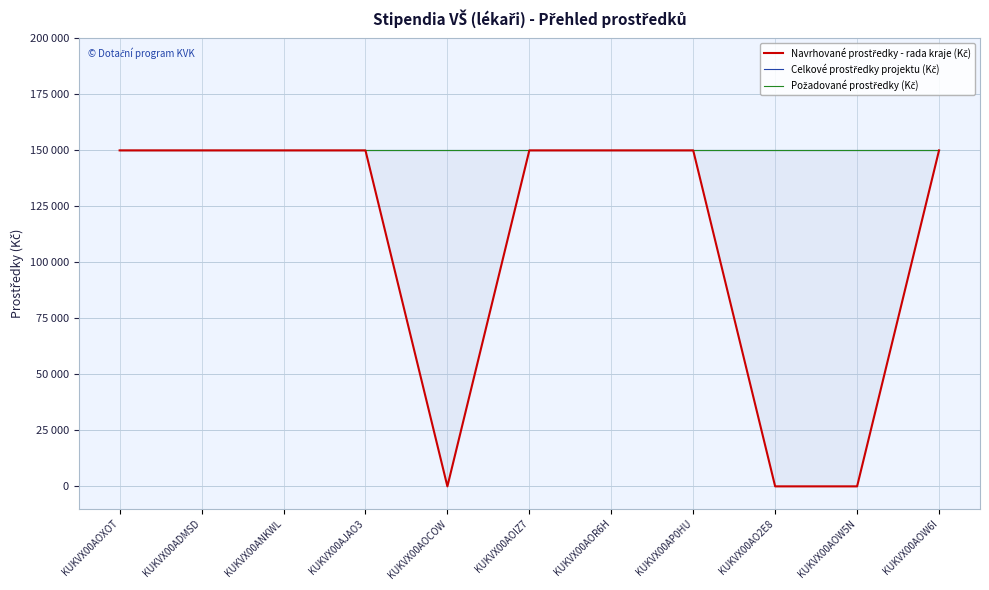

Rank the series at KUKVX00AP0HU from lowest to highest value.

Navrhované prostředky - rada kraje (Kč), Celkové prostředky projektu (Kč), Požadované prostředky (Kč)